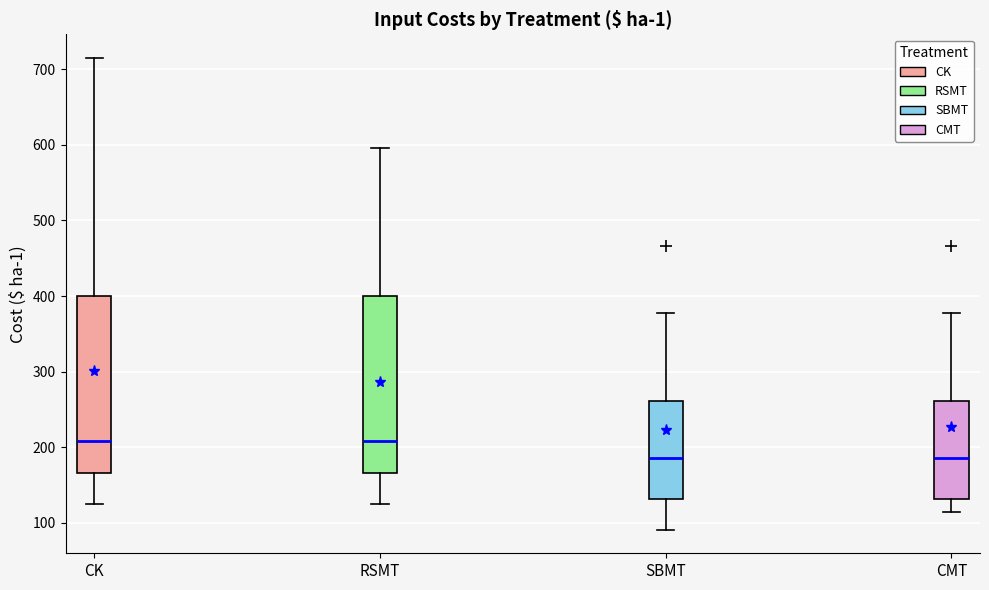

Where is the upper edge of the box for SBMT on the y-axis? The values are not printed on the chart, so give them approximately, as read against the axis.

260